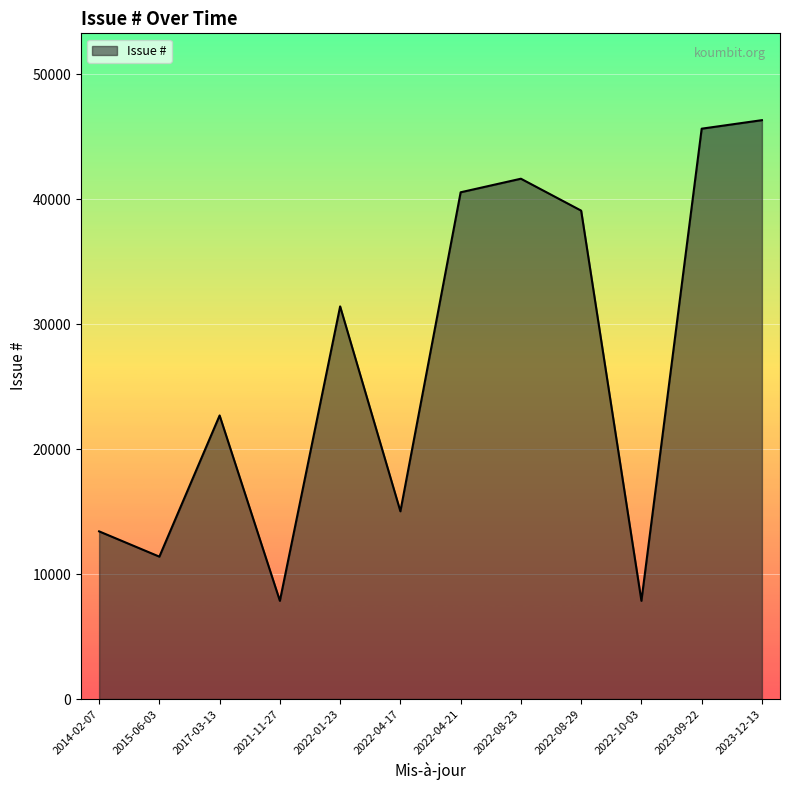

Between 2017-03-13 and 2022-04-21, which is larger?

2022-04-21